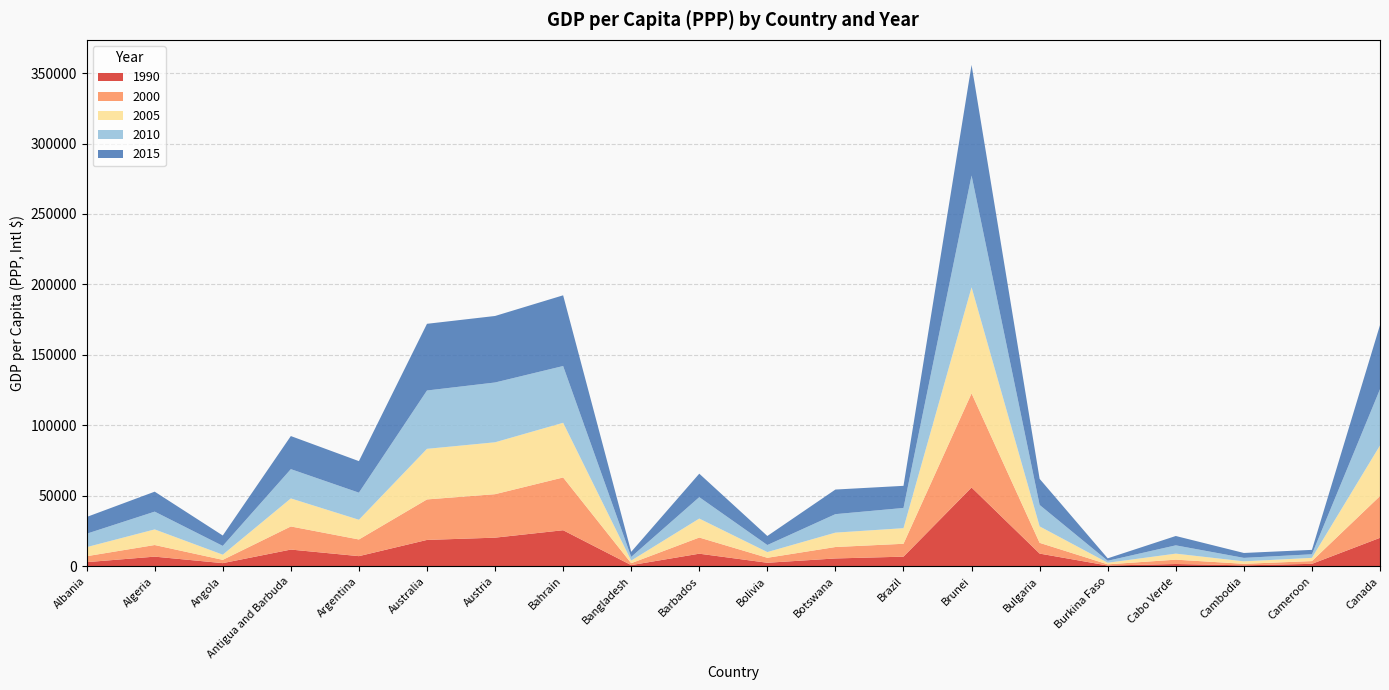

Reading left to right, list all the values displayed in this chart.

1990: Albania=2944.6	Algeria=6861.6	Angola=2250.1	Antigua and Barbuda=11884.2	Argentina=7213.4	Australia=18724.1	Austria=20328.3	Bahrain=25605.1	Bangladesh=848.3	Barbados=8950.1	Bolivia=2522.1	Botswana=5577.7	Brazil=6848.9	Brunei=55923.8	Bulgaria=9023.9	Burkina Faso=545.7	Cabo Verde=1633.6	Cambodia=693.7	Cameroon=1755.4	Canada=20213.5
2000: Albania=4225.8	Algeria=8246.8	Angola=2322.7	Antigua and Barbuda=16393.0	Argentina=11829.8	Australia=28733.5	Austria=30849.7	Bahrain=37435.3	Bangladesh=1361.3	Barbados=11474.9	Bolivia=3524.6	Botswana=8112.9	Brazil=9139.4	Brunei=66767.4	Bulgaria=7631.3	Burkina Faso=852.4	Cabo Verde=3088.3	Cambodia=1084.3	Cameroon=1952.8	Canada=29629.7
2005: Albania=6426.3	Algeria=11077.9	Angola=3679.1	Antigua and Barbuda=19894.5	Argentina=13983.6	Australia=35894.6	Austria=36822.1	Bahrain=38794.9	Bangladesh=1854.7	Barbados=13448.6	Bolivia=4054.7	Botswana=10204.6	Brazil=11076.1	Brunei=75293.3	Bulgaria=11676.2	Burkina Faso=1127.6	Cabo Verde=4276.7	Cambodia=1742.1	Cameroon=2292.3	Canada=35912.1
2010: Albania=9525.0	Algeria=12613.0	Angola=6230.4	Antigua and Barbuda=20780.1	Argentina=19228.0	Australia=41397.8	Austria=42430.6	Bahrain=40278.0	Bangladesh=2592.2	Barbados=15196.5	Bolivia=5001.3	Botswana=13116.1	Brazil=14342.3	Brunei=79302.8	Bulgaria=15208.7	Burkina Faso=1400.4	Cabo Verde=5883.4	Cambodia=2462.2	Cameroon=2543.5	Canada=39916.6
2015: Albania=11872.4	Algeria=14163.3	Angola=7376.0	Antigua and Barbuda=23470.8	Argentina=22375.2	Australia=47318.0	Austria=47188.5	Bahrain=50169.1	Bangladesh=3609.4	Barbados=16653.4	Bolivia=6420.7	Botswana=17456.1	Brazil=15690.1	Brunei=78475.6	Bulgaria=18501.9	Burkina Faso=1738.8	Cabo Verde=6628.8	Cambodia=3485.4	Cameroon=3120.6	Canada=45488.9